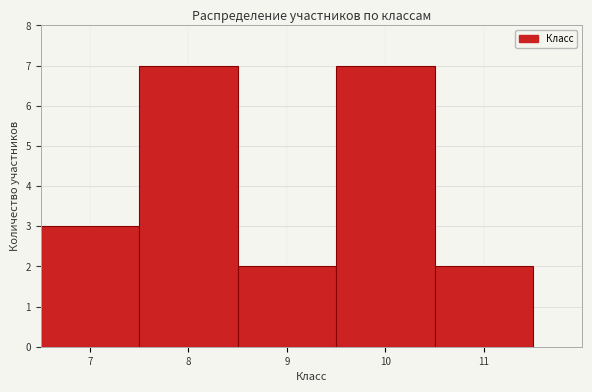

Reading left to right, transcribe this chart: for each bar, give the range it covers on the x-axis and its height. The values are not printed on the chart, so give them approximately, as read against the axis.

6.5 to 7.5: 3
7.5 to 8.5: 7
8.5 to 9.5: 2
9.5 to 10.5: 7
10.5 to 11.5: 2